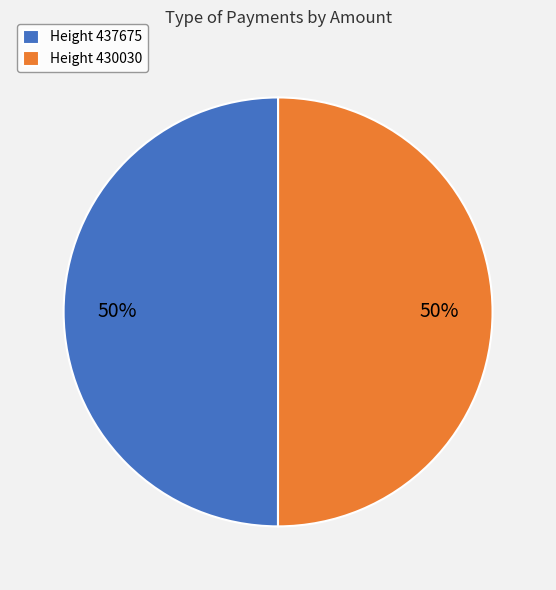

What percentage is the Height 430030 slice, to the nearest percent?

50%